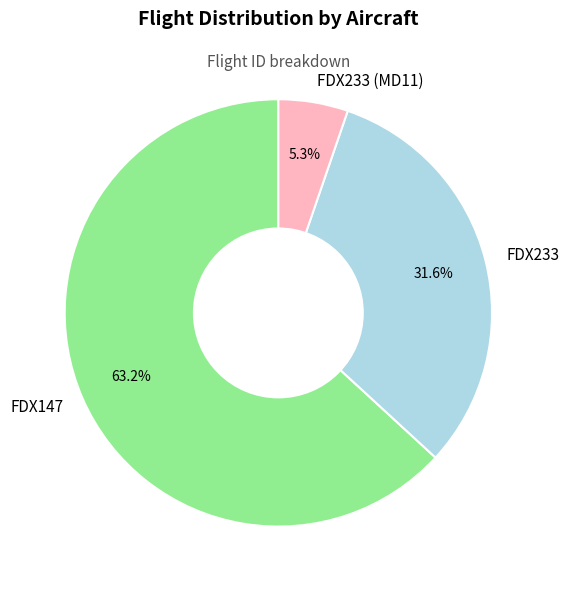

What portion of the pie excludes FDX233 (MD11)?

94.7%